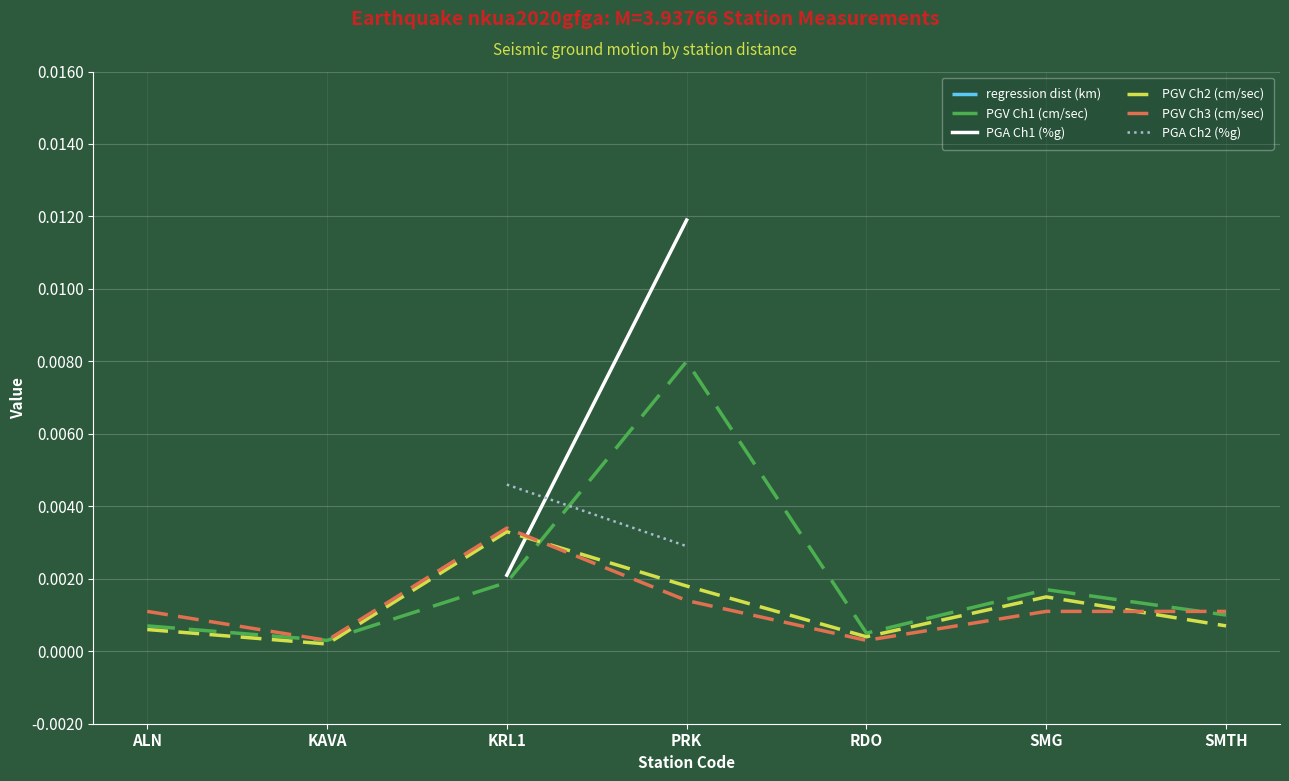

Between PRK and RDO, which series saw the biggest shift?

regression dist (km)